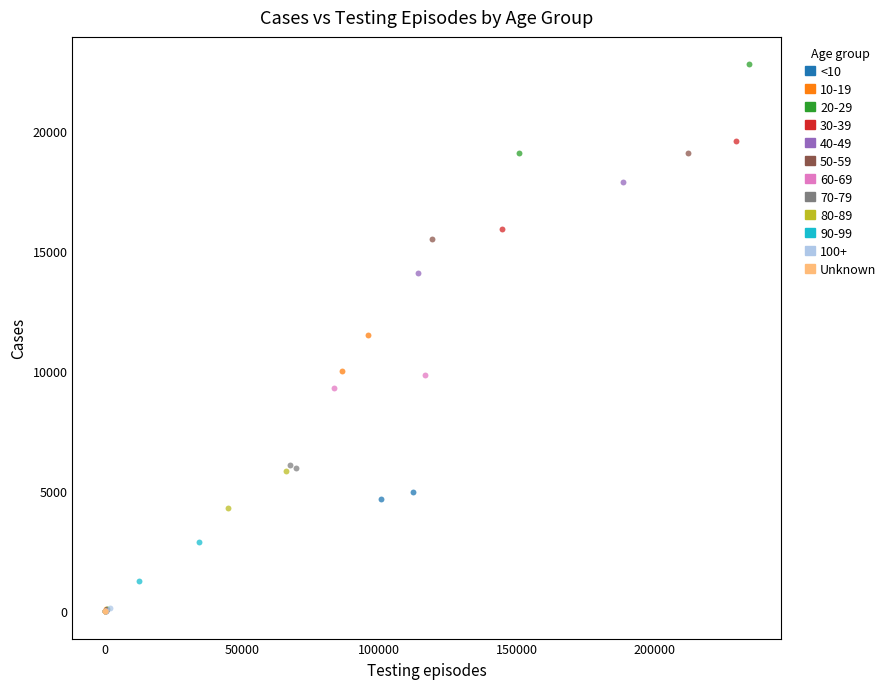

Which series contains the highest Y value?

20-29